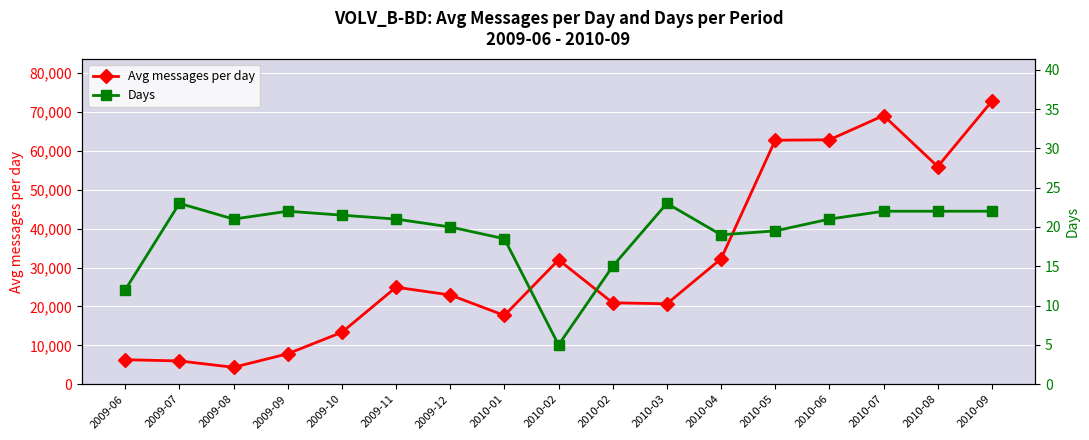

True or false: Avg messages per day and Days cross at least once.

False